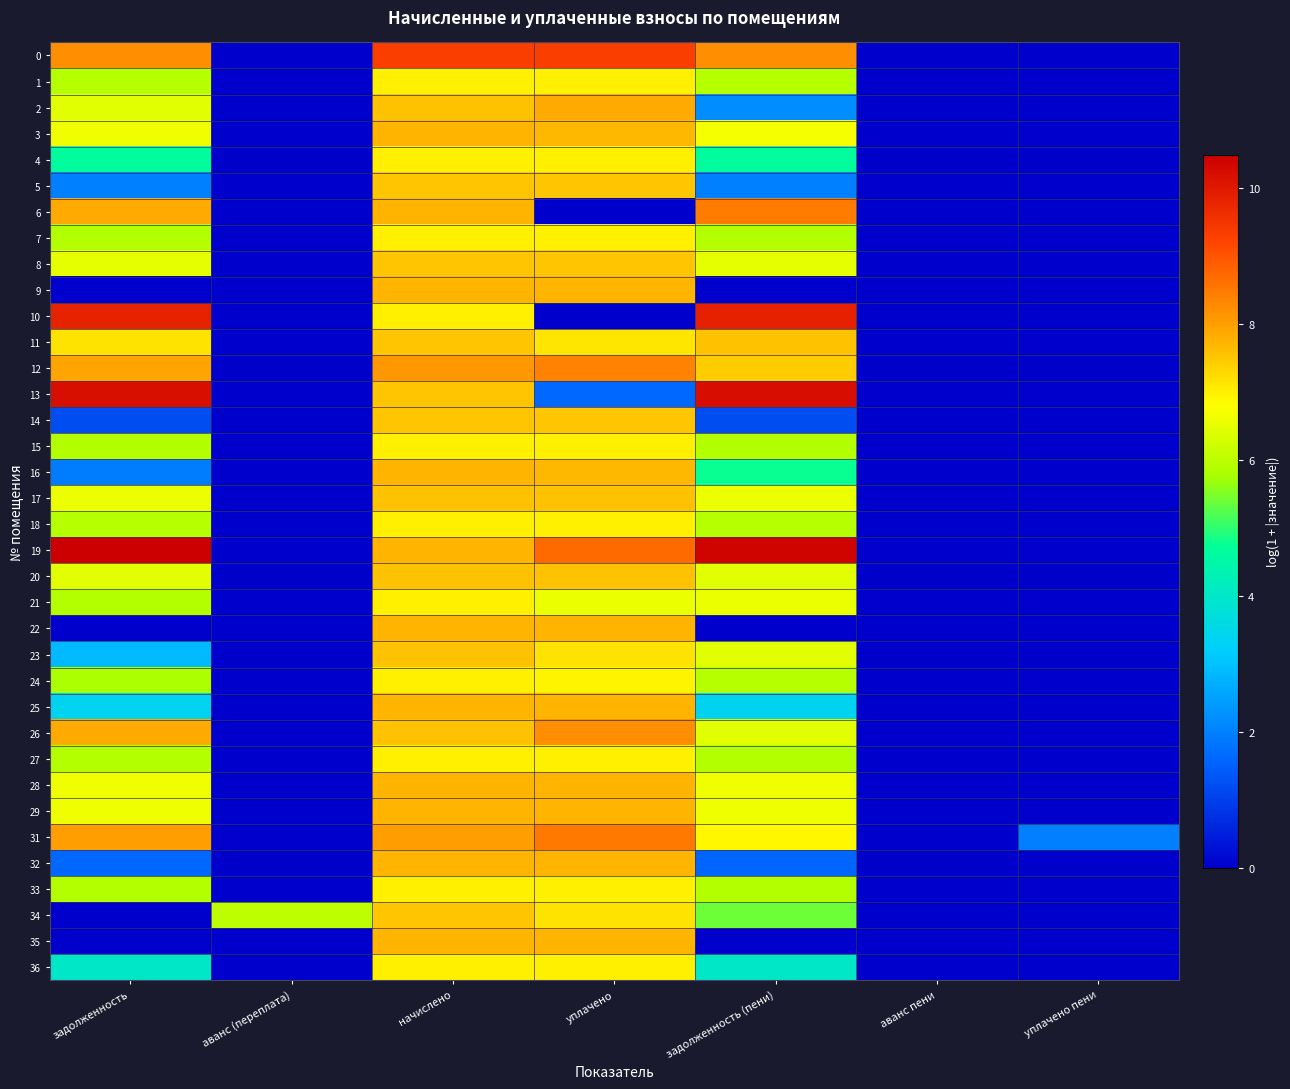

Reading right to left, transcribe all the data shown in this chart.

0: уплачено пени=0.0	аванс пени=0.0	задолженность (пени)=8.2	уплачено=9.3	начислено=9.3	аванс (переплата)=0.0	задолженность=8.2
1: уплачено пени=0.0	аванс пени=0.0	задолженность (пени)=5.9	уплачено=7.0	начислено=7.0	аванс (переплата)=0.0	задолженность=5.9
2: уплачено пени=0.0	аванс пени=0.0	задолженность (пени)=2.2	уплачено=7.8	начислено=7.5	аванс (переплата)=0.0	задолженность=6.4
3: уплачено пени=0.0	аванс пени=0.0	задолженность (пени)=6.7	уплачено=7.7	начислено=7.7	аванс (переплата)=0.0	задолженность=6.6
4: уплачено пени=0.0	аванс пени=0.0	задолженность (пени)=4.6	уплачено=7.0	начислено=7.0	аванс (переплата)=0.0	задолженность=4.6
5: уплачено пени=0.0	аванс пени=0.0	задолженность (пени)=2.0	уплачено=7.5	начислено=7.5	аванс (переплата)=0.0	задолженность=2.0
6: уплачено пени=0.0	аванс пени=0.0	задолженность (пени)=8.5	уплачено=0.0	начислено=7.7	аванс (переплата)=0.0	задолженность=7.8
7: уплачено пени=0.0	аванс пени=0.0	задолженность (пени)=5.9	уплачено=7.0	начислено=7.0	аванс (переплата)=0.0	задолженность=5.9
8: уплачено пени=0.0	аванс пени=0.0	задолженность (пени)=6.5	уплачено=7.5	начислено=7.5	аванс (переплата)=0.0	задолженность=6.5
9: уплачено пени=0.0	аванс пени=0.0	задолженность (пени)=0.0	уплачено=7.7	начислено=7.7	аванс (переплата)=0.0	задолженность=0.0
10: уплачено пени=0.0	аванс пени=0.0	задолженность (пени)=9.9	уплачено=0.0	начислено=7.0	аванс (переплата)=0.0	задолженность=9.8
11: уплачено пени=0.0	аванс пени=0.0	задолженность (пени)=7.6	уплачено=7.1	начислено=7.5	аванс (переплата)=0.0	задолженность=7.2
12: уплачено пени=0.0	аванс пени=0.0	задолженность (пени)=7.4	уплачено=8.4	начислено=8.1	аванс (переплата)=0.0	задолженность=7.9
13: уплачено пени=0.0	аванс пени=0.0	задолженность (пени)=10.2	уплачено=1.6	начислено=7.5	аванс (переплата)=0.0	задолженность=10.2
14: уплачено пени=0.0	аванс пени=0.0	задолженность (пени)=1.2	уплачено=7.5	начислено=7.5	аванс (переплата)=0.0	задолженность=1.2
15: уплачено пени=0.0	аванс пени=0.0	задолженность (пени)=5.9	уплачено=7.0	начислено=7.0	аванс (переплата)=0.0	задолженность=5.9
16: уплачено пени=0.0	аванс пени=0.0	задолженность (пени)=4.8	уплачено=7.7	начислено=7.7	аванс (переплата)=0.0	задолженность=1.9
17: уплачено пени=0.0	аванс пени=0.0	задолженность (пени)=6.6	уплачено=7.5	начислено=7.5	аванс (переплата)=0.0	задолженность=6.6
18: уплачено пени=0.0	аванс пени=0.0	задолженность (пени)=5.9	уплачено=7.0	начислено=7.0	аванс (переплата)=0.0	задолженность=5.9
19: уплачено пени=0.0	аванс пени=0.0	задолженность (пени)=10.4	уплачено=8.7	начислено=7.7	аванс (переплата)=0.0	задолженность=10.5
20: уплачено пени=0.0	аванс пени=0.0	задолженность (пени)=6.5	уплачено=7.5	начислено=7.5	аванс (переплата)=0.0	задолженность=6.5
21: уплачено пени=0.0	аванс пени=0.0	задолженность (пени)=6.6	уплачено=6.6	начислено=7.0	аванс (переплата)=0.0	задолженность=5.9
22: уплачено пени=0.0	аванс пени=0.0	задолженность (пени)=0.0	уплачено=7.7	начислено=7.7	аванс (переплата)=0.0	задолженность=0.0
23: уплачено пени=0.0	аванс пени=0.0	задолженность (пени)=6.5	уплачено=7.1	начислено=7.5	аванс (переплата)=0.0	задолженность=2.9
24: уплачено пени=0.0	аванс пени=0.0	задолженность (пени)=5.9	уплачено=6.9	начислено=7.0	аванс (переплата)=0.0	задолженность=5.8
25: уплачено пени=0.0	аванс пени=0.0	задолженность (пени)=3.4	уплачено=7.7	начислено=7.7	аванс (переплата)=0.0	задолженность=3.4
26: уплачено пени=0.0	аванс пени=0.0	задолженность (пени)=6.5	уплачено=8.2	начислено=7.5	аванс (переплата)=0.0	задолженность=7.8
27: уплачено пени=0.0	аванс пени=0.0	задолженность (пени)=5.9	уплачено=7.0	начислено=7.0	аванс (переплата)=0.0	задолженность=5.9
28: уплачено пени=0.0	аванс пени=0.0	задолженность (пени)=6.6	уплачено=7.7	начислено=7.7	аванс (переплата)=0.0	задолженность=6.6
29: уплачено пени=0.0	аванс пени=0.0	задолженность (пени)=6.6	уплачено=7.7	начислено=7.7	аванс (переплата)=0.0	задолженность=6.6
31: уплачено пени=2.0	аванс пени=0.0	задолженность (пени)=6.9	уплачено=8.5	начислено=8.0	аванс (переплата)=0.0	задолженность=8.0
32: уплачено пени=0.0	аванс пени=0.0	задолженность (пени)=1.6	уплачено=7.7	начислено=7.7	аванс (переплата)=0.0	задолженность=1.6
33: уплачено пени=0.0	аванс пени=0.0	задолженность (пени)=5.9	уплачено=7.0	начислено=7.0	аванс (переплата)=0.0	задолженность=5.9
34: уплачено пени=0.0	аванс пени=0.0	задолженность (пени)=5.4	уплачено=7.1	начислено=7.5	аванс (переплата)=6.0	задолженность=0.0
35: уплачено пени=0.0	аванс пени=0.0	задолженность (пени)=0.0	уплачено=7.7	начислено=7.7	аванс (переплата)=0.0	задолженность=0.0
36: уплачено пени=0.0	аванс пени=0.0	задолженность (пени)=4.0	уплачено=7.0	начислено=7.0	аванс (переплата)=0.0	задолженность=4.0